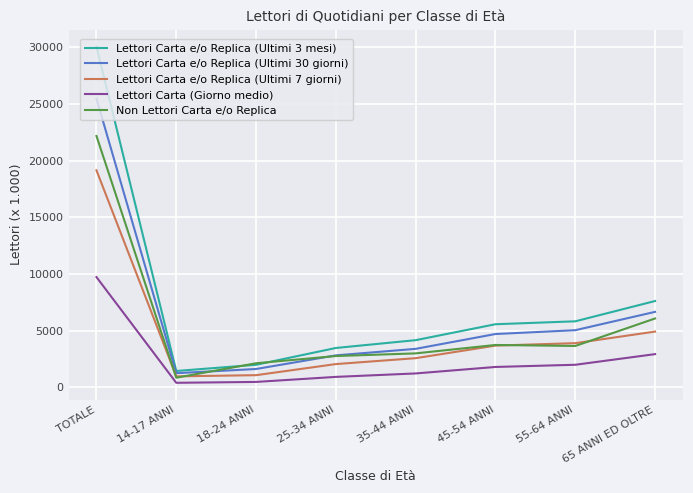

What are all the series names shown in the legend?

Lettori Carta e/o Replica (Ultimi 3 mesi), Lettori Carta e/o Replica (Ultimi 30 giorni), Lettori Carta e/o Replica (Ultimi 7 giorni), Lettori Carta (Giorno medio), Non Lettori Carta e/o Replica